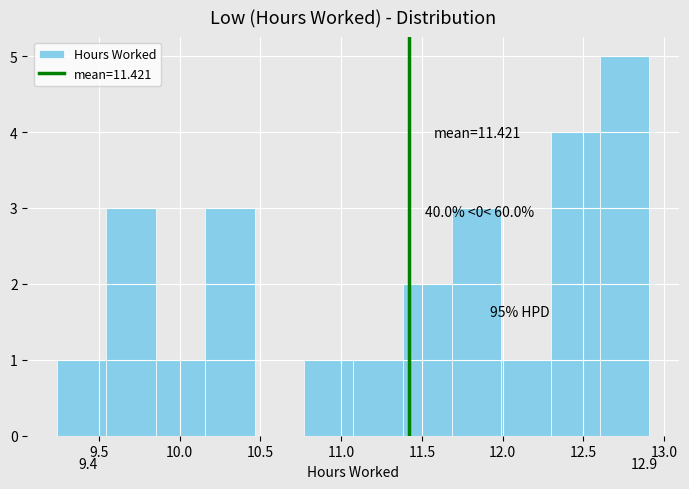

Which range on the x-axis has the tallest bar?

12.60 to 12.90